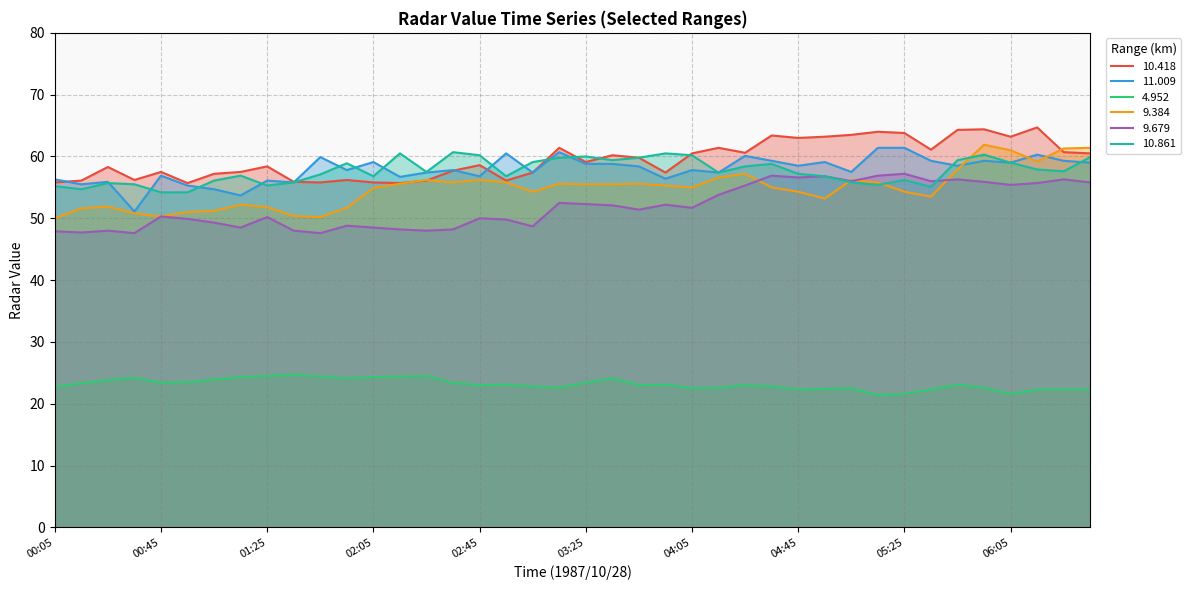

In   4.952, how many points are lower than both neighbors (excluding endpoints)?

9